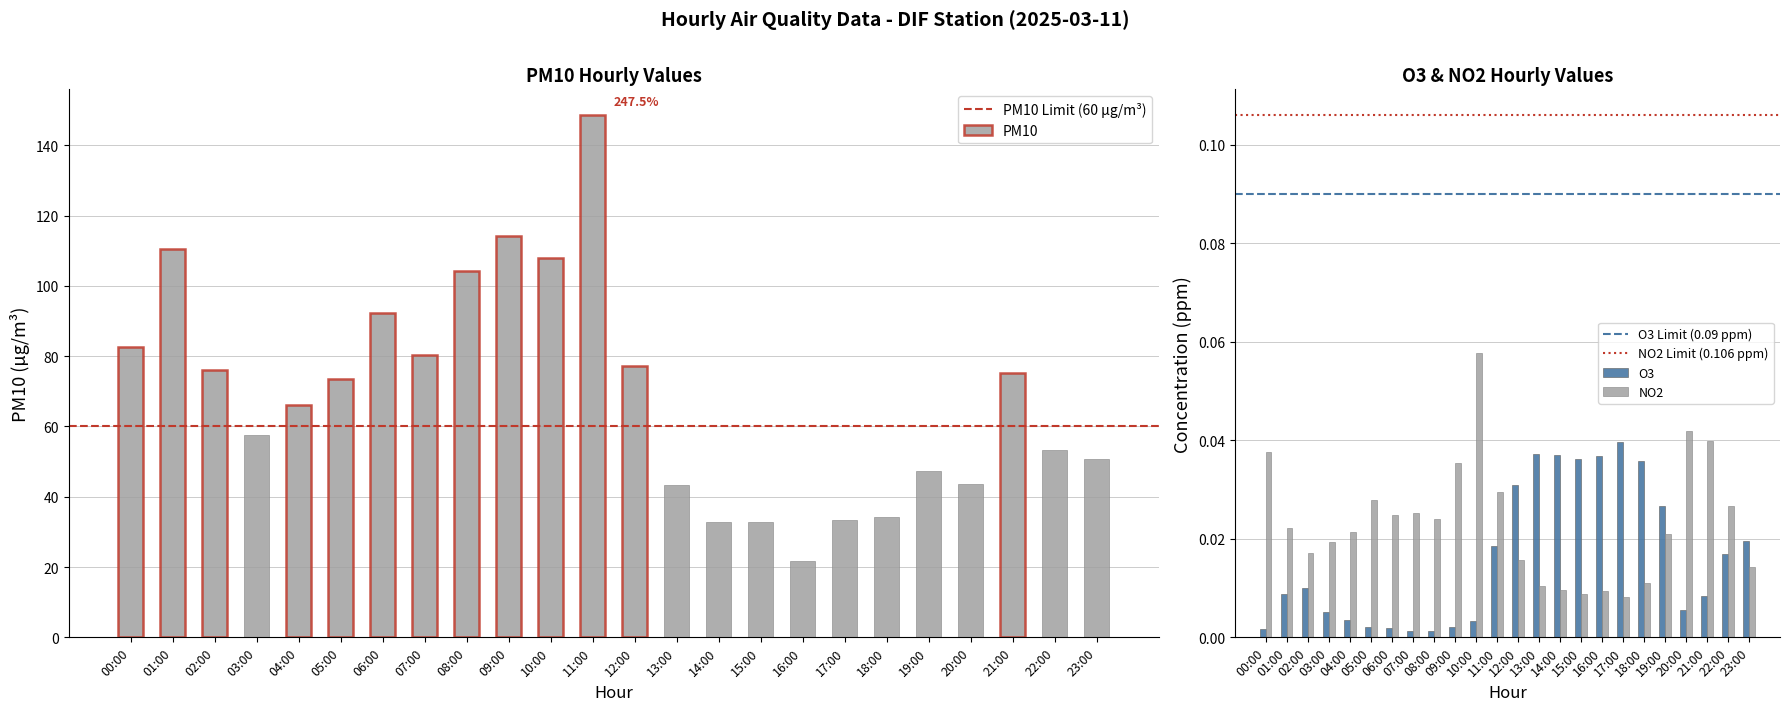

Which category has the highest value in the NO2 series?

10:00